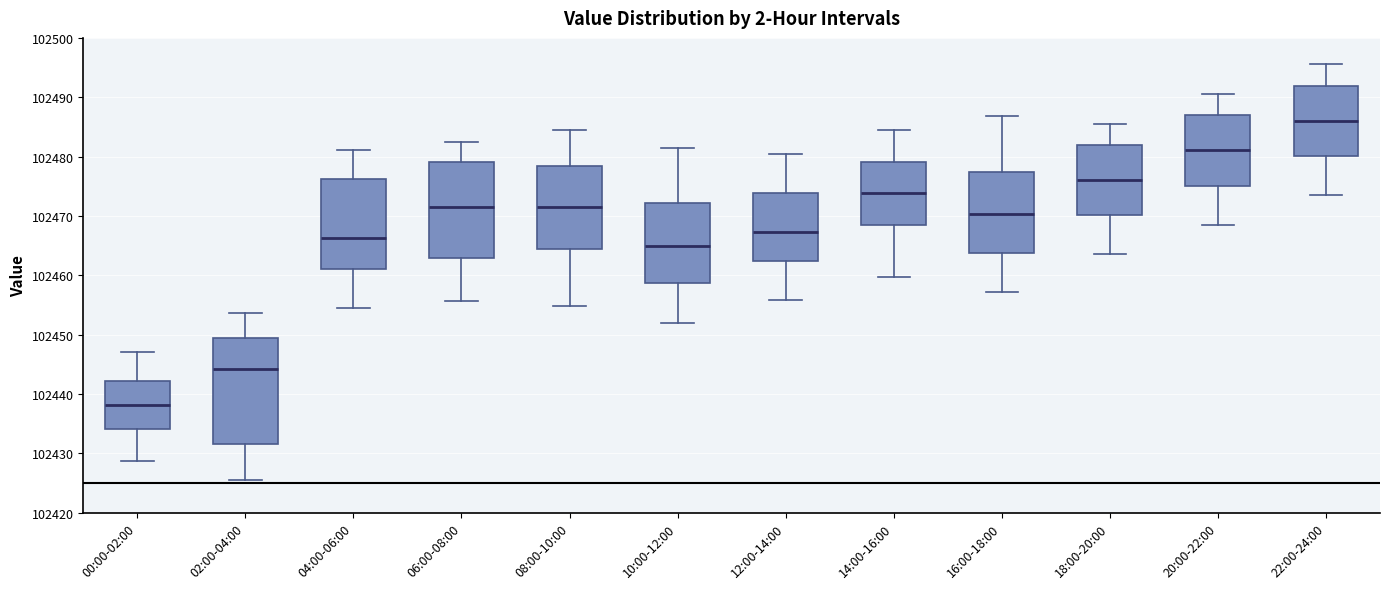

Where is the upper edge of the box for 00:00-02:00 on the y-axis? The values are not printed on the chart, so give them approximately, as read against the axis.

102442